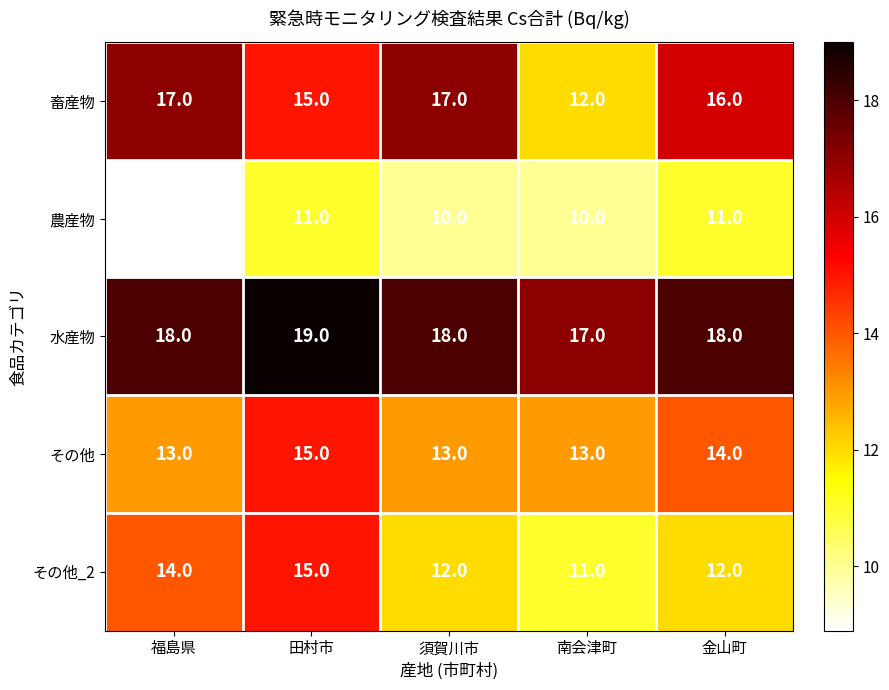

The 水産物 series shows 17.0 at 南会津町. True or false?

True